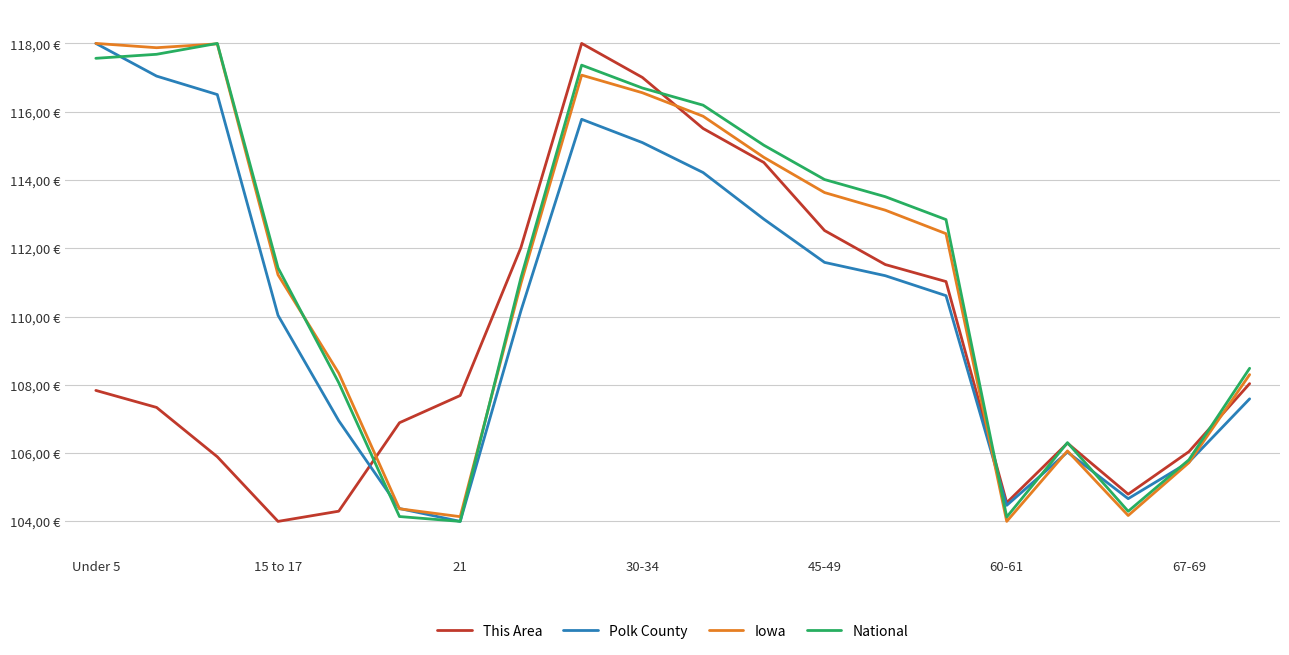

Does the chart have visible grid lines?

Yes